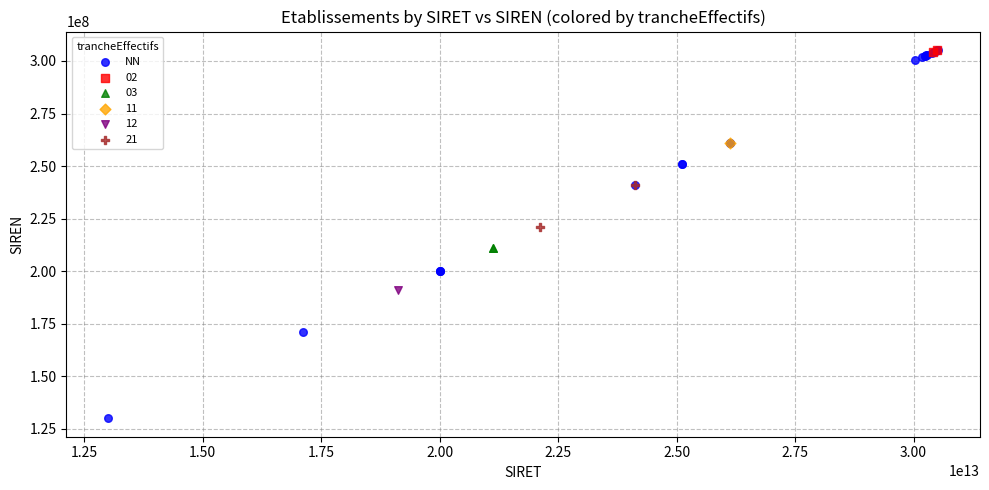

What are all the series names shown in the legend?

NN, 02, 03, 11, 12, 21